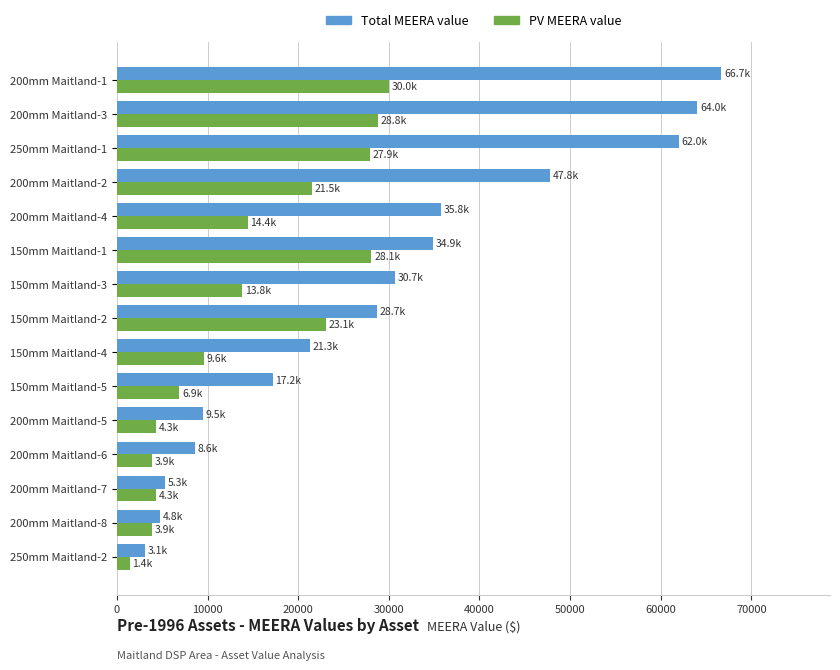

What is the difference between the PV MEERA value values at 200mm Maitland-7 and 150mm Maitland-1?

23794.5